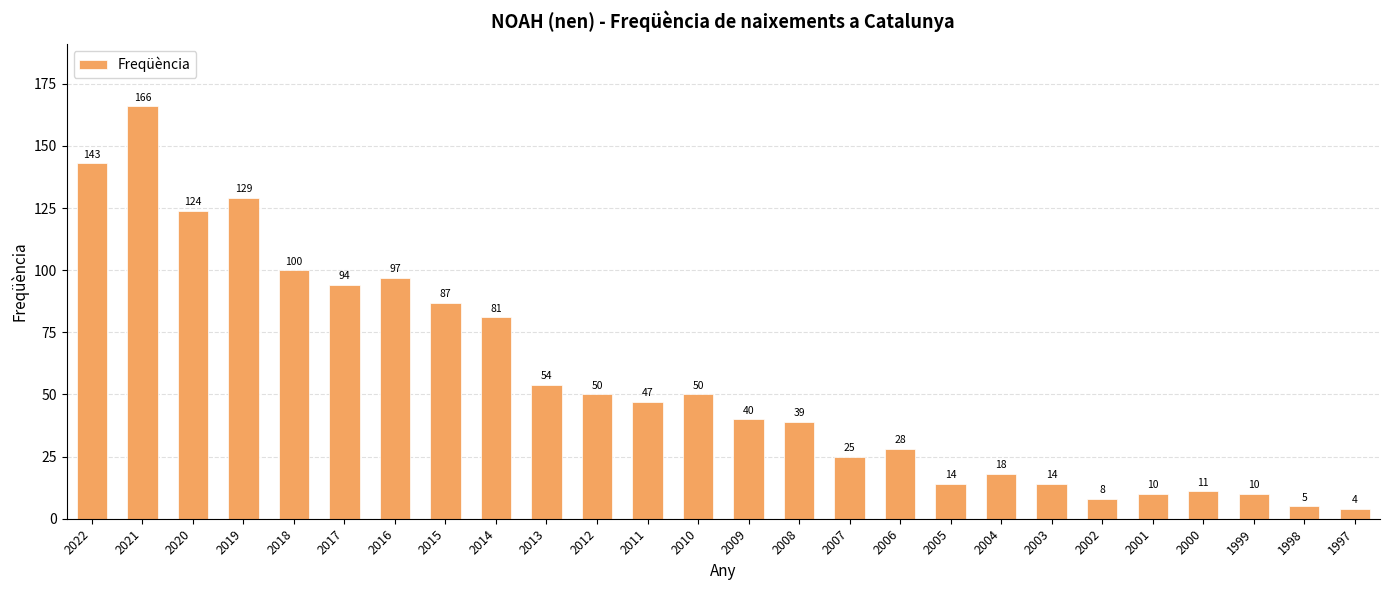

What is the average value?

56